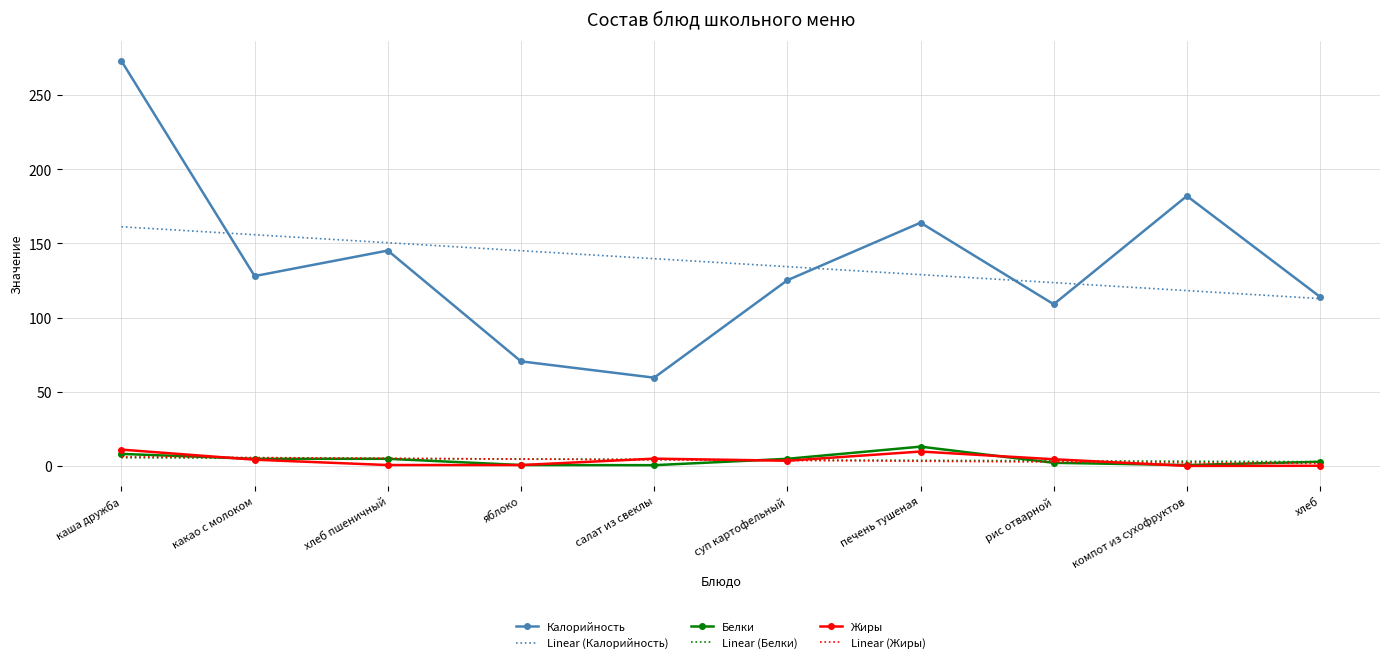

The value of Белки at хлеб пшеничный is 4.8. True or false?

True